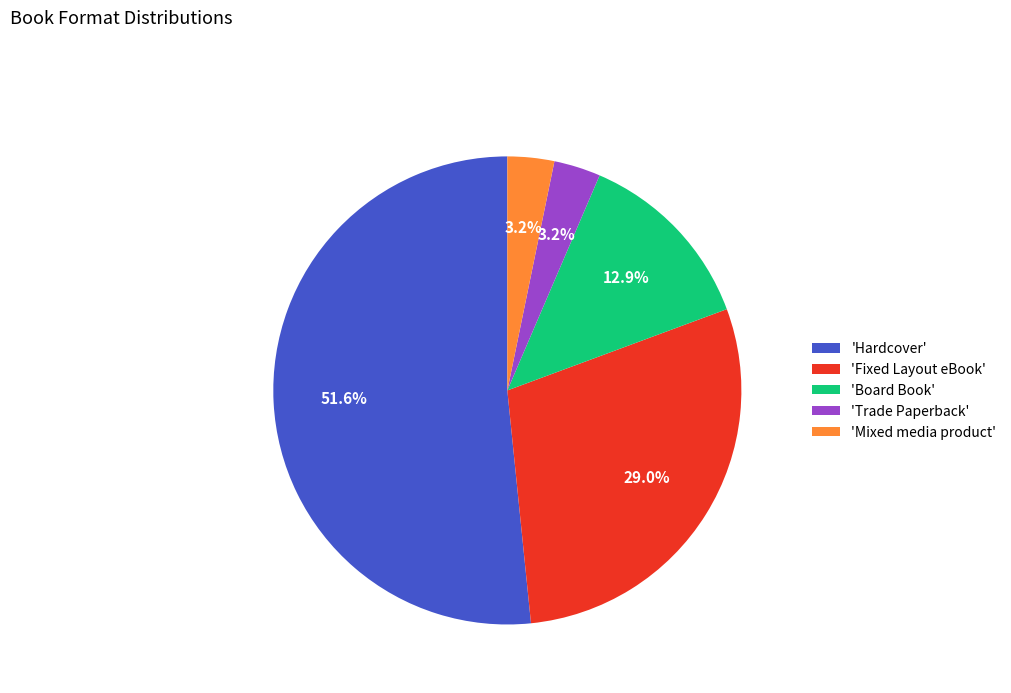

Which slice represents more than half of the pie?

'Hardcover'